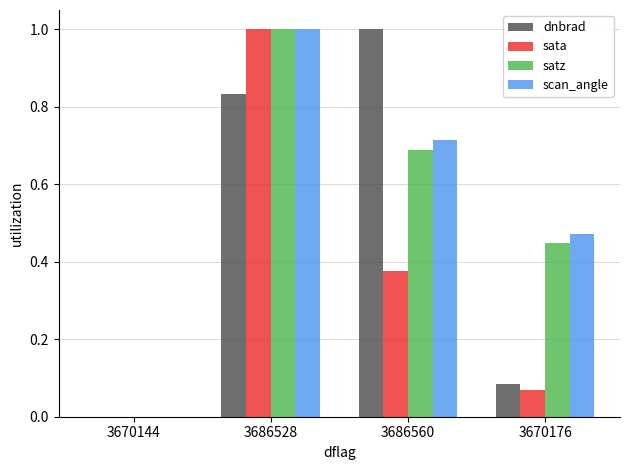

Is the value of scan_angle at 3670144 greater than the value of sata at 3670176?

No